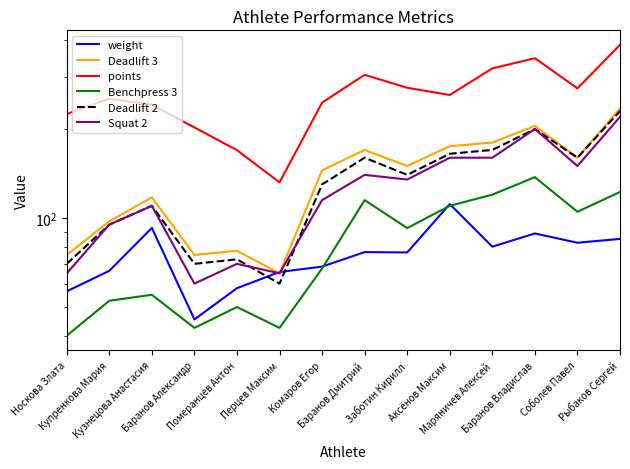

True or false: Benchpress 3 has a value of 122.5 at Рыбаков Сергей.

True